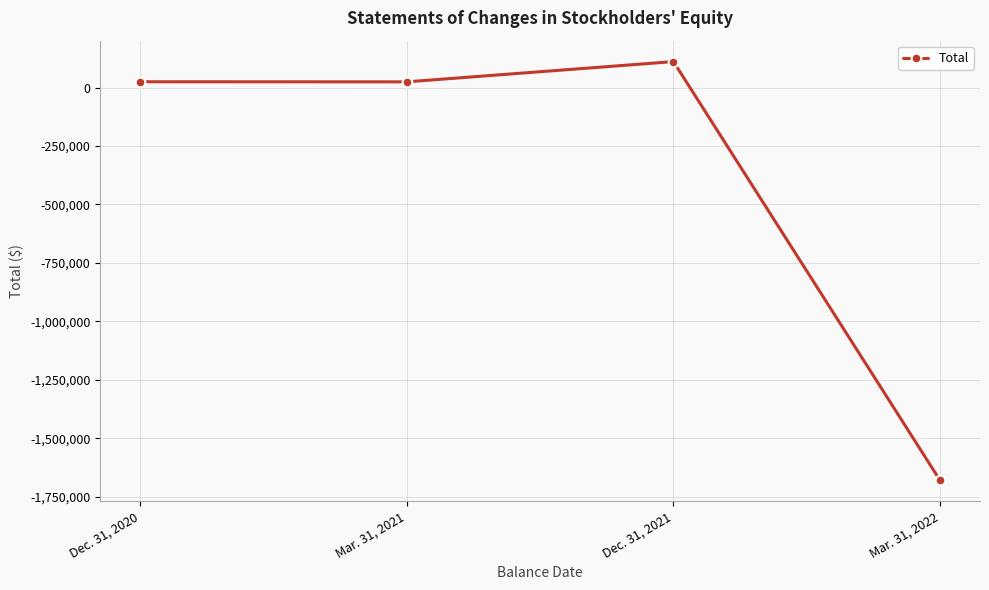

Is it true that the value at Dec. 31, 2021 is 111218?

True